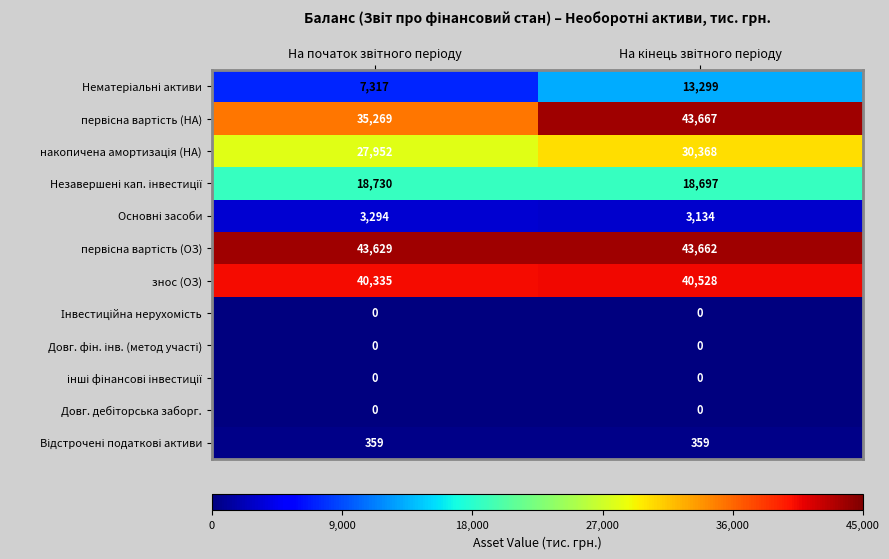

What is the maximum value shown in the chart?

43667